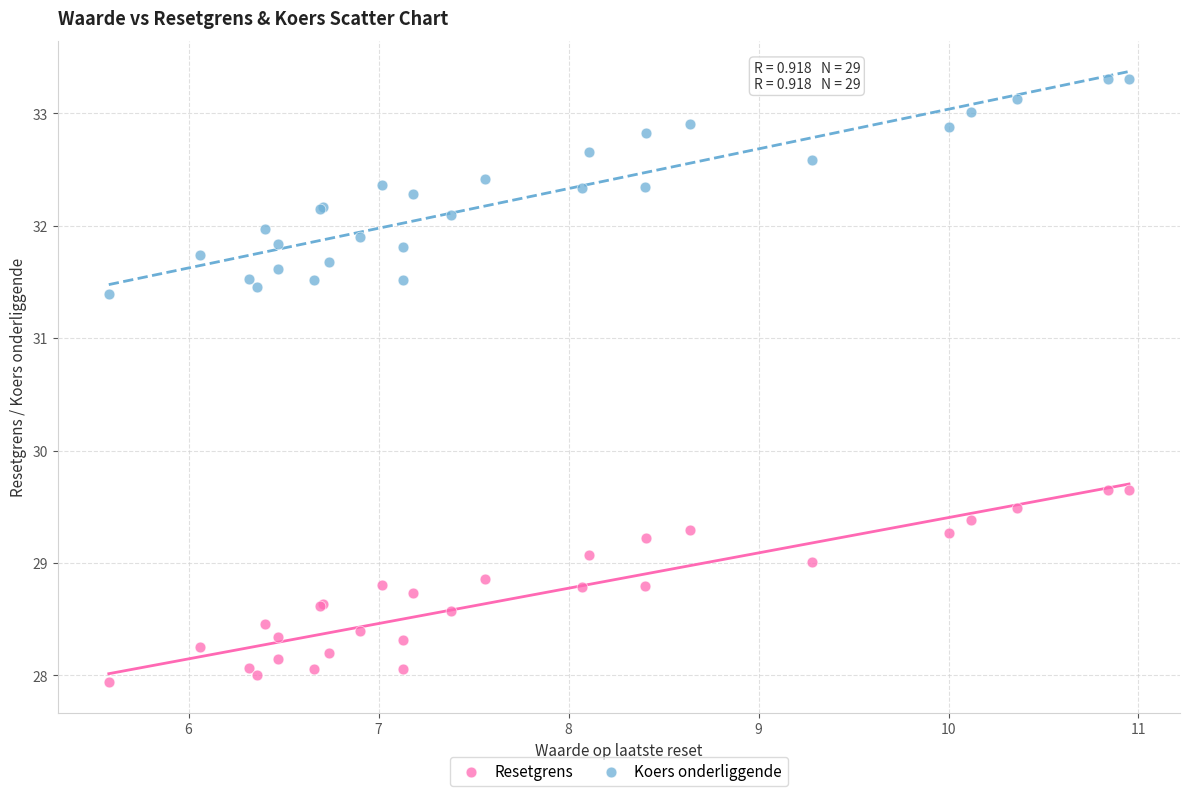

Which series has the largest Y range (max minus min)?

Koers onderliggende